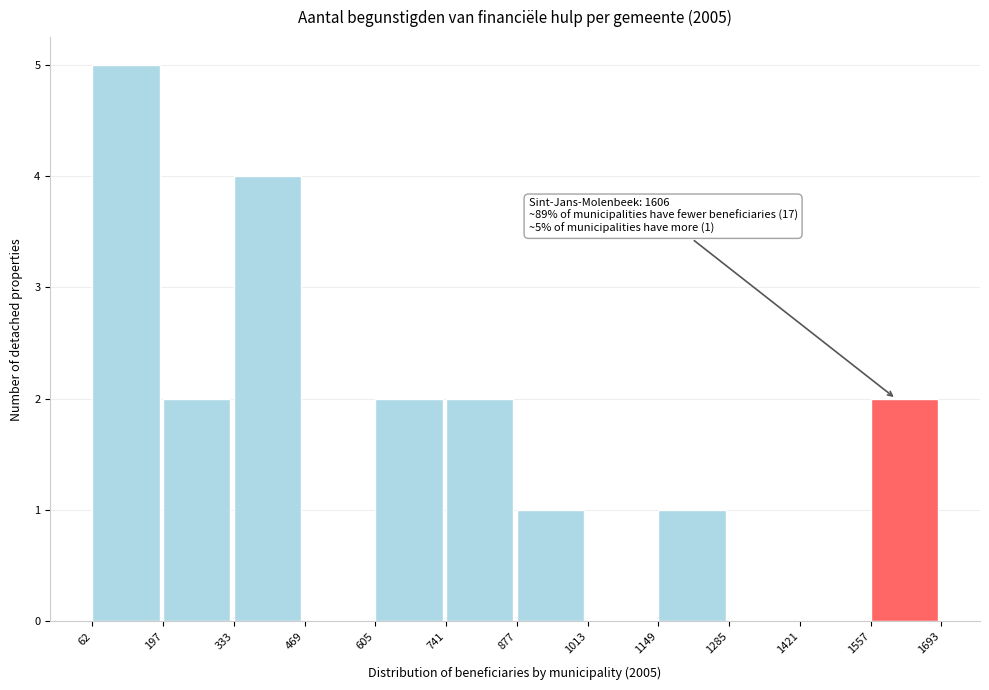

Over which range of the x-axis is the bar tallest?

62 to 197